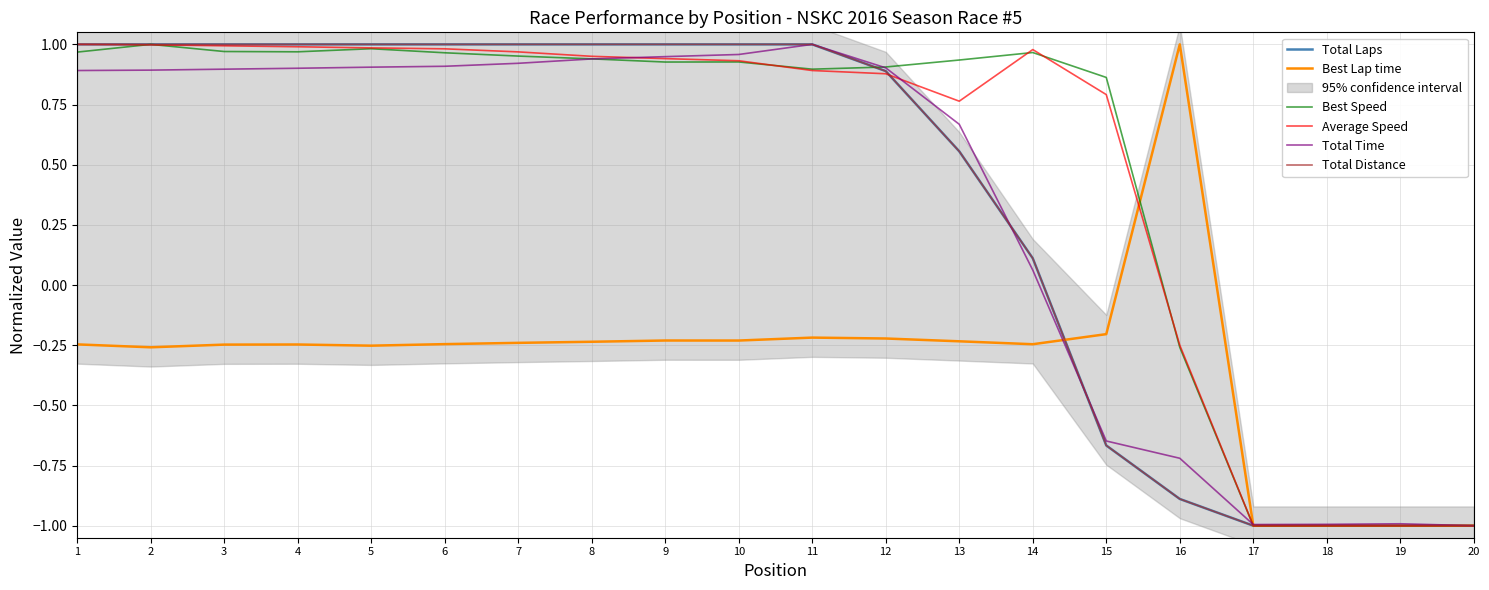

Which category has the highest value in the Best Lap time series?

16